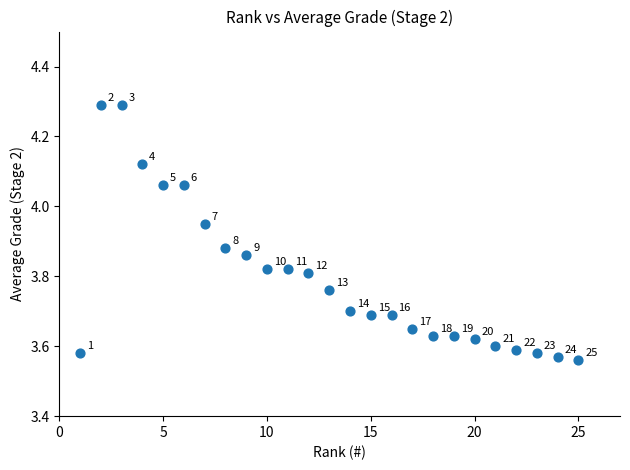

What is the range of X values (max minus min)?

24.0